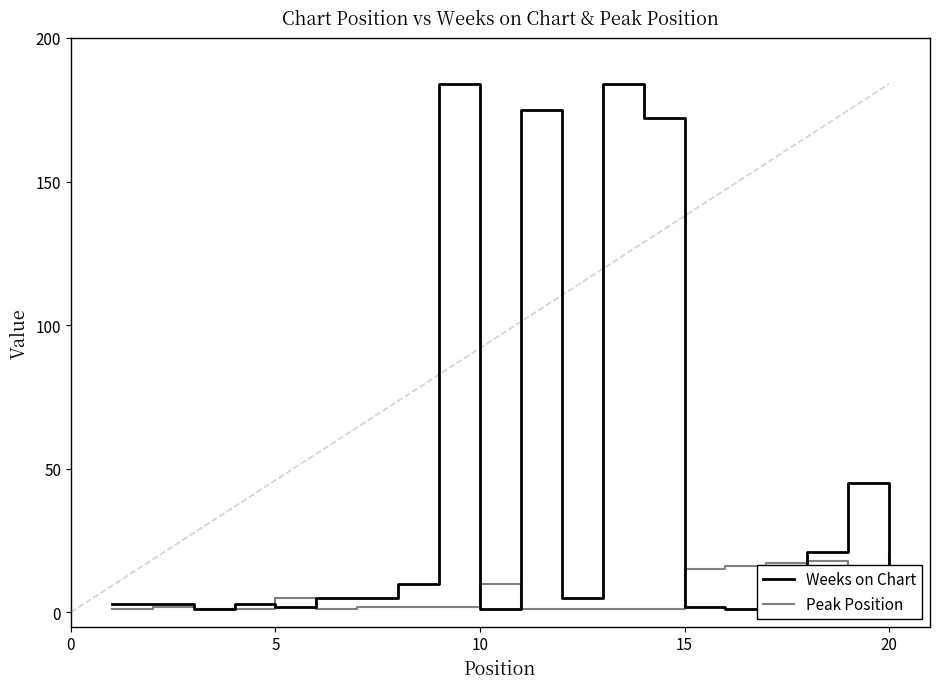

Which series has the widest spread of values?

Weeks on Chart